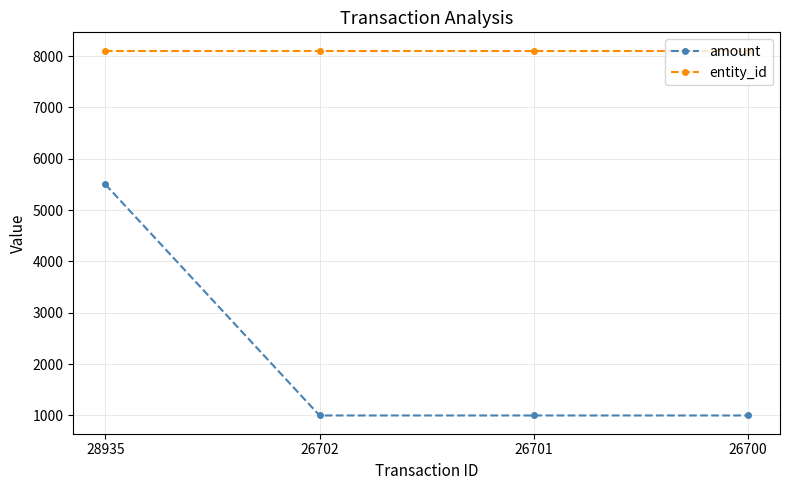

Does the chart have visible grid lines?

Yes